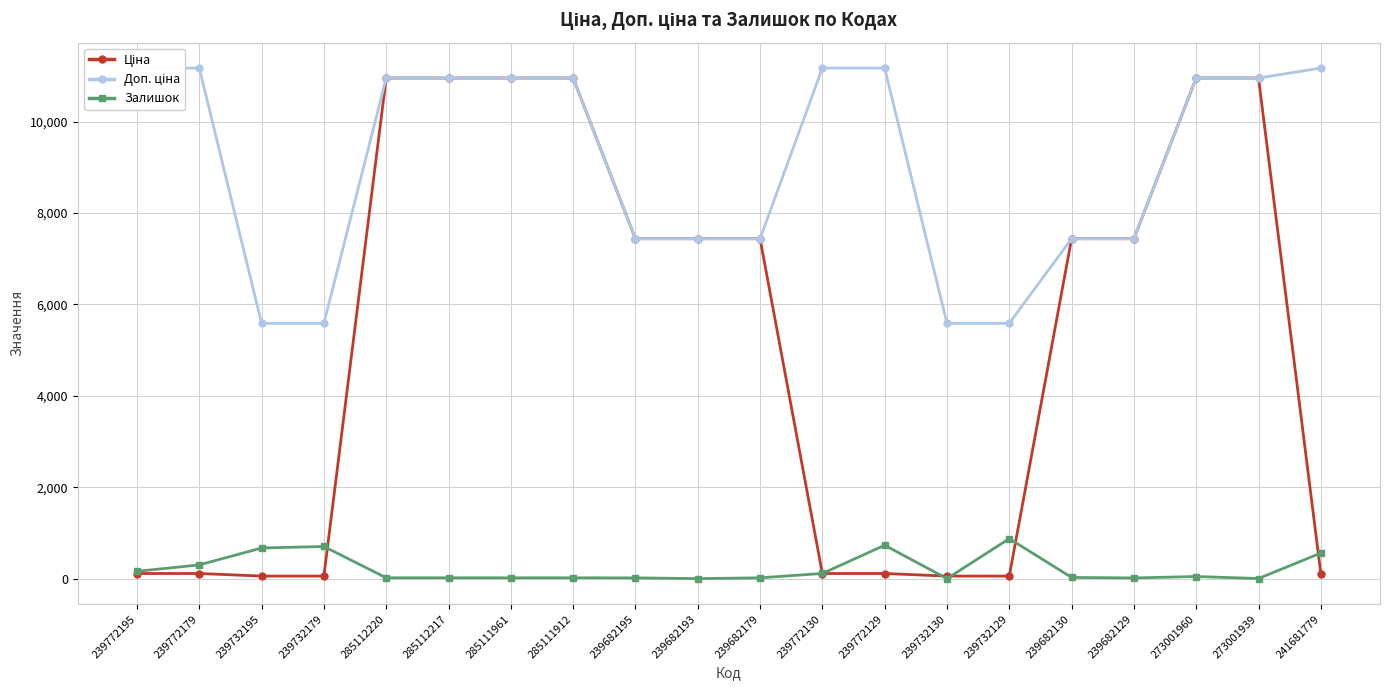

How many lines are shown in the chart?

3